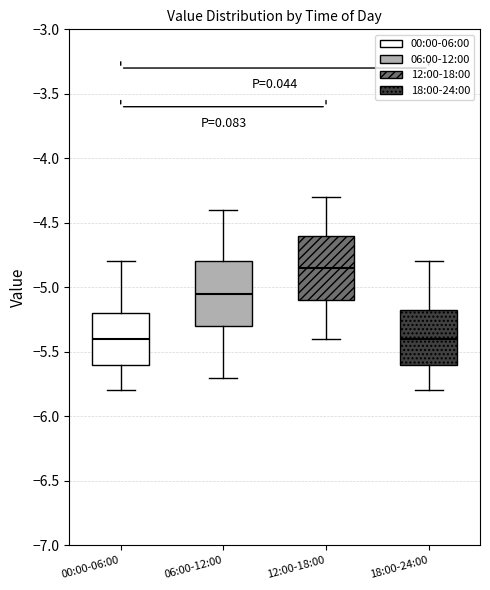

Reading left to right, transcribe this box plot: for each box, give where its median line is, the range the box spans, and where its two whiskers end, as read against the y-axis. The values are not printed on the chart, so give them approximately, as read against the axis.

00:00-06:00: median -5.40, box -5.60 to -5.20, whiskers -5.80 to -4.80
06:00-12:00: median -5.05, box -5.30 to -4.80, whiskers -5.70 to -4.40
12:00-18:00: median -4.85, box -5.10 to -4.60, whiskers -5.40 to -4.30
18:00-24:00: median -5.40, box -5.60 to -5.15, whiskers -5.80 to -4.80